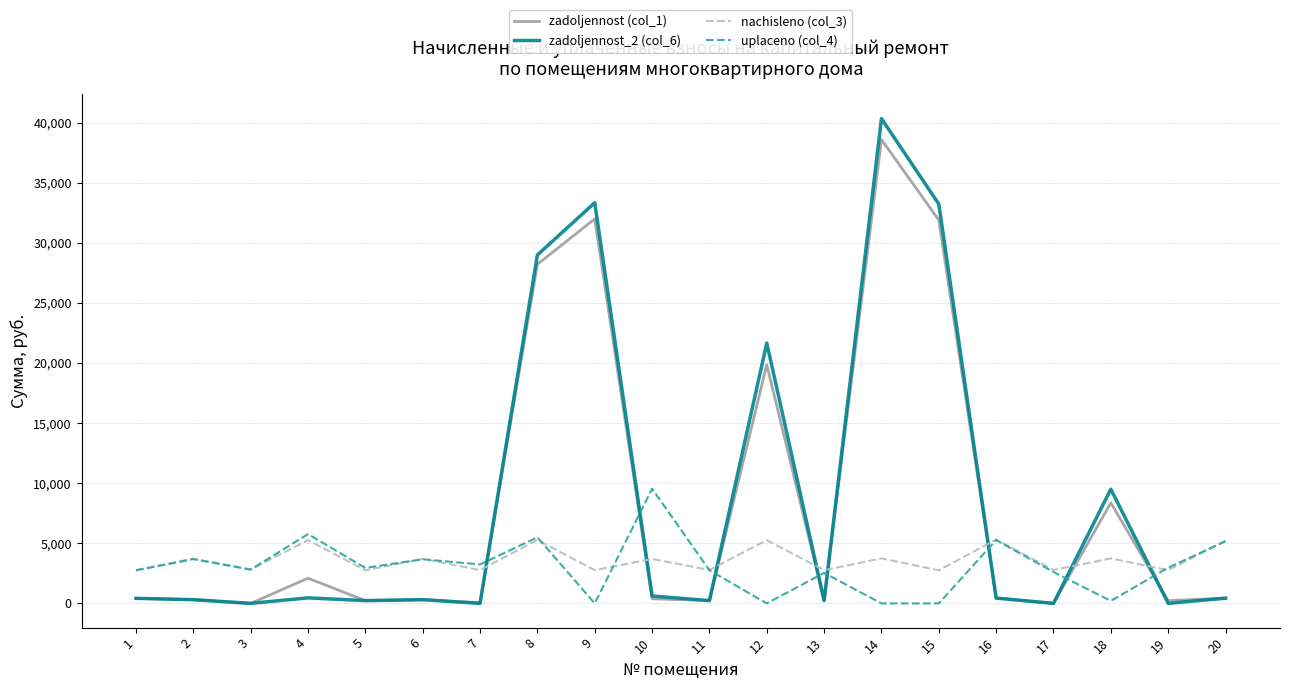

Is the value of nachisleno (col_3) at 1 greater than the value of zadoljennost (col_1) at 10?

Yes